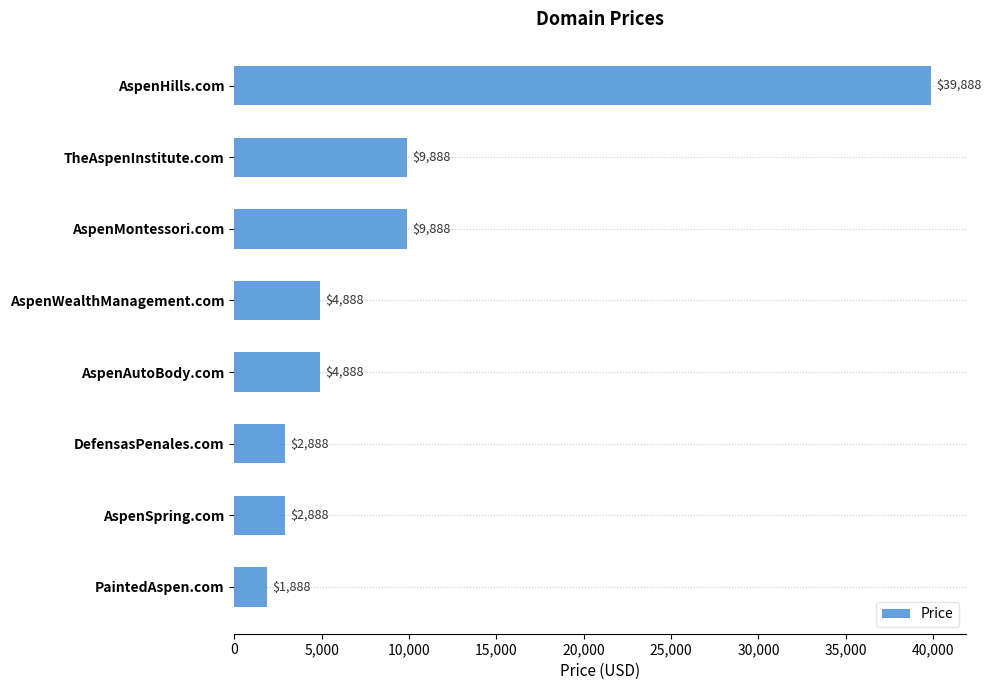

Which has a higher value, PaintedAspen.com or DefensasPenales.com?

DefensasPenales.com